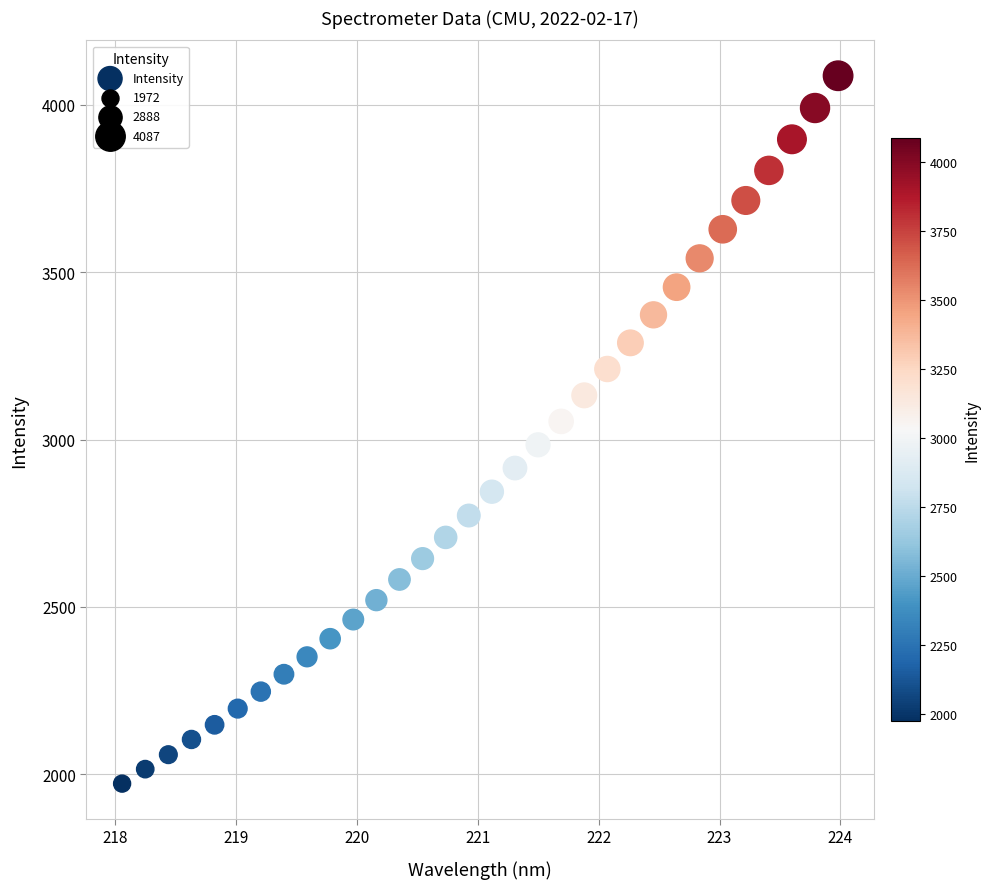

What is the range of X values (max minus min)?

5.9